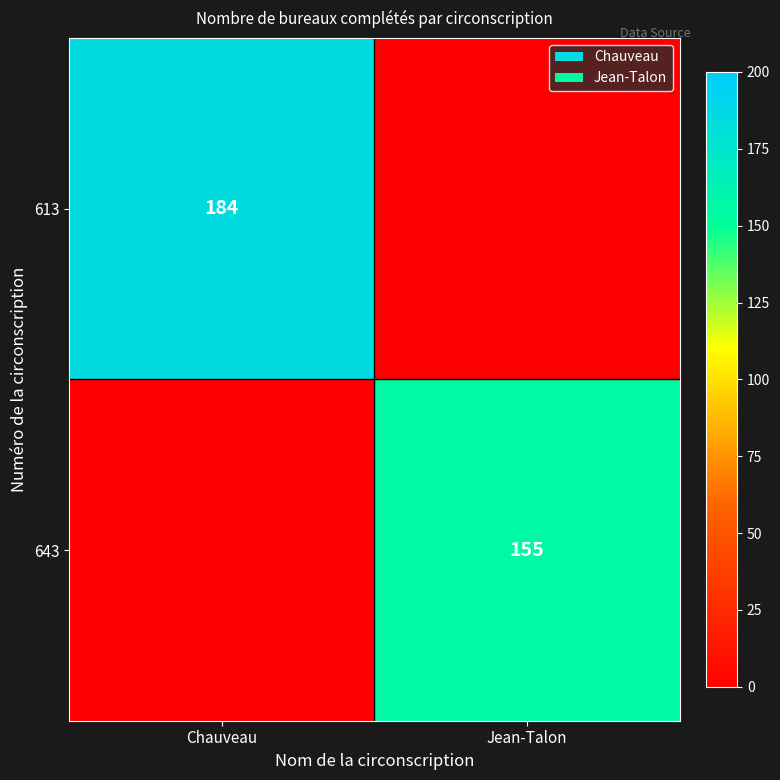

Is it true that 643 equals 67 at Jean-Talon?

False